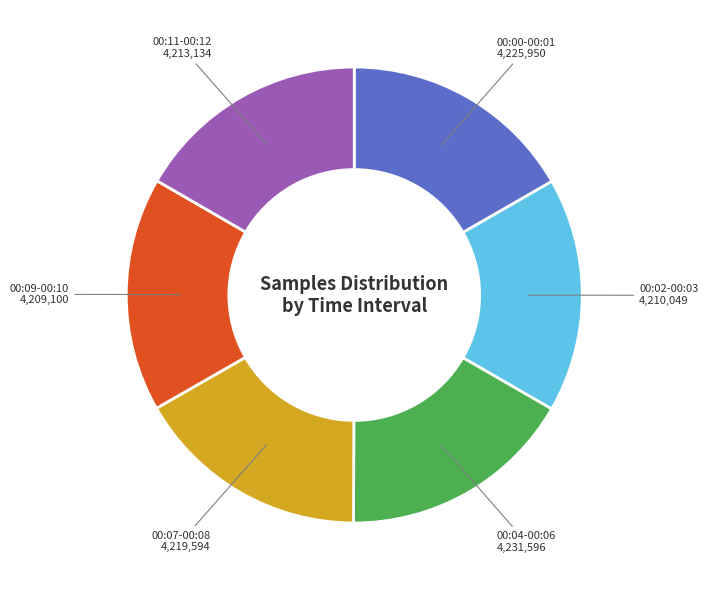

The 00:04-00:06 slice represents 17% of the pie. True or false?

True